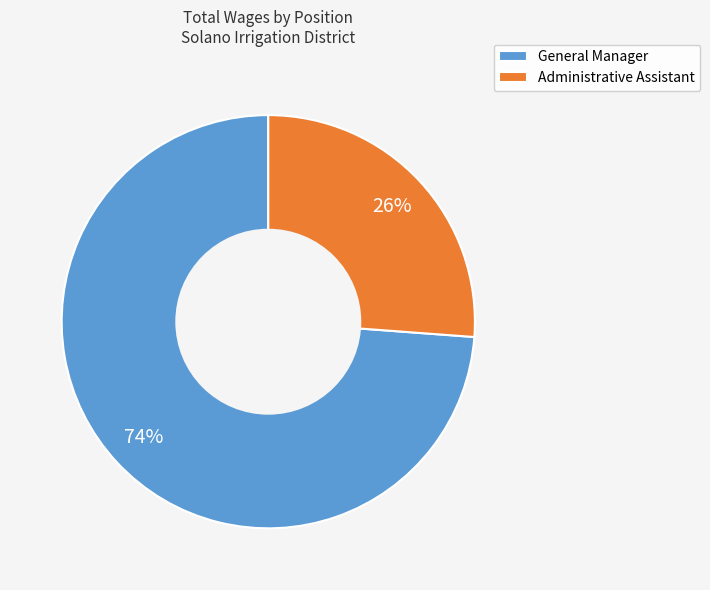

What percentage is the Administrative Assistant slice, to the nearest percent?

26%